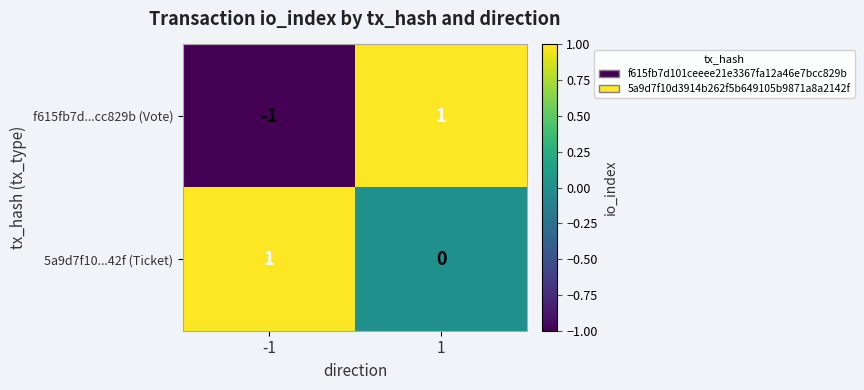

True or false: f615fb7d...cc829b (Vote) has a value of -1 at -1.

True